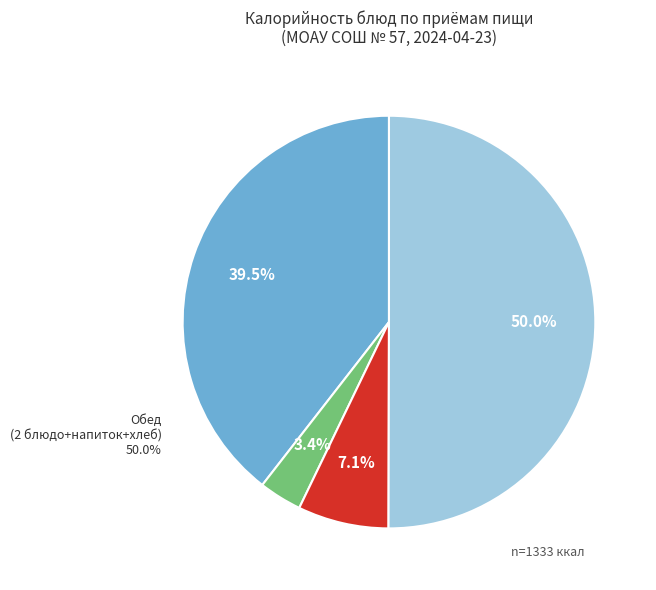

True or false: Обед (2 блюдо + напиток + хлеб) accounts for 50% of the total.

True